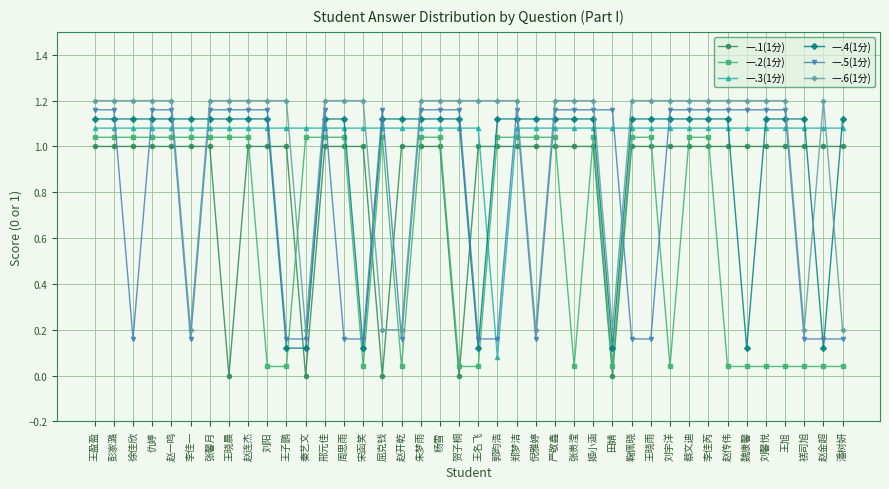

Reading left to right, list all the values displayed in this chart.

一.1(1分): 王盈盈=1.0	彭家潞=1.0	徐佳欣=1.0	仇婷=1.0	赵一鸣=1.0	李佳一=1.0	张馨月=1.0	王晓晨=0.0	赵连杰=1.0	刘阳=1.0	王子鹏=1.0	秦艺文=0.0	邢元佳=1.0	周思雨=1.0	宋函笑=1.0	屈克钱=0.0	赵开乾=1.0	朱梦雨=1.0	杨雪=1.0	贺子桐=0.0	王名飞=1.0	郭昀浩=1.0	郑梦洁=1.0	倪雅婷=1.0	严敬鑫=1.0	张贵滢=1.0	姬小涵=1.0	田婧=0.0	鞠佩晓=1.0	王晓雨=1.0	刘宇洋=1.0	蔡文迪=1.0	李佳芮=1.0	赵传伟=1.0	魏康馨=1.0	刘馨悦=1.0	王旭=1.0	禚司旭=1.0	赵金超=1.0	潘树妍=1.0
一.2(1分): 王盈盈=1.0	彭家潞=1.0	徐佳欣=1.0	仇婷=1.0	赵一鸣=1.0	李佳一=1.0	张馨月=1.0	王晓晨=1.0	赵连杰=1.0	刘阳=0.0	王子鹏=0.0	秦艺文=1.0	邢元佳=1.0	周思雨=1.0	宋函笑=0.0	屈克钱=1.0	赵开乾=0.0	朱梦雨=1.0	杨雪=1.0	贺子桐=0.0	王名飞=0.0	郭昀浩=1.0	郑梦洁=1.0	倪雅婷=1.0	严敬鑫=1.0	张贵滢=0.0	姬小涵=1.0	田婧=0.0	鞠佩晓=1.0	王晓雨=1.0	刘宇洋=0.0	蔡文迪=1.0	李佳芮=1.0	赵传伟=0.0	魏康馨=0.0	刘馨悦=0.0	王旭=0.0	禚司旭=0.0	赵金超=0.0	潘树妍=0.0
一.3(1分): 王盈盈=1.1	彭家潞=1.1	徐佳欣=1.1	仇婷=1.1	赵一鸣=1.1	李佳一=1.1	张馨月=1.1	王晓晨=1.1	赵连杰=1.1	刘阳=1.1	王子鹏=1.1	秦艺文=1.1	邢元佳=1.1	周思雨=1.1	宋函笑=1.1	屈克钱=1.1	赵开乾=1.1	朱梦雨=1.1	杨雪=1.1	贺子桐=1.1	王名飞=1.1	郭昀浩=0.1	郑梦洁=1.1	倪雅婷=1.1	严敬鑫=1.1	张贵滢=1.1	姬小涵=1.1	田婧=1.1	鞠佩晓=1.1	王晓雨=1.1	刘宇洋=1.1	蔡文迪=1.1	李佳芮=1.1	赵传伟=1.1	魏康馨=1.1	刘馨悦=1.1	王旭=1.1	禚司旭=1.1	赵金超=1.1	潘树妍=1.1
一.4(1分): 王盈盈=1.1	彭家潞=1.1	徐佳欣=1.1	仇婷=1.1	赵一鸣=1.1	李佳一=1.1	张馨月=1.1	王晓晨=1.1	赵连杰=1.1	刘阳=1.1	王子鹏=0.1	秦艺文=0.1	邢元佳=1.1	周思雨=1.1	宋函笑=0.1	屈克钱=1.1	赵开乾=1.1	朱梦雨=1.1	杨雪=1.1	贺子桐=1.1	王名飞=0.1	郭昀浩=1.1	郑梦洁=1.1	倪雅婷=1.1	严敬鑫=1.1	张贵滢=1.1	姬小涵=1.1	田婧=0.1	鞠佩晓=1.1	王晓雨=1.1	刘宇洋=1.1	蔡文迪=1.1	李佳芮=1.1	赵传伟=1.1	魏康馨=0.1	刘馨悦=1.1	王旭=1.1	禚司旭=1.1	赵金超=0.1	潘树妍=1.1
一.5(1分): 王盈盈=1.2	彭家潞=1.2	徐佳欣=0.2	仇婷=1.2	赵一鸣=1.2	李佳一=0.2	张馨月=1.2	王晓晨=1.2	赵连杰=1.2	刘阳=1.2	王子鹏=0.2	秦艺文=0.2	邢元佳=1.2	周思雨=0.2	宋函笑=0.2	屈克钱=1.2	赵开乾=0.2	朱梦雨=1.2	杨雪=1.2	贺子桐=1.2	王名飞=0.2	郭昀浩=0.2	郑梦洁=1.2	倪雅婷=0.2	严敬鑫=1.2	张贵滢=1.2	姬小涵=1.2	田婧=1.2	鞠佩晓=0.2	王晓雨=0.2	刘宇洋=1.2	蔡文迪=1.2	李佳芮=1.2	赵传伟=1.2	魏康馨=1.2	刘馨悦=1.2	王旭=1.2	禚司旭=0.2	赵金超=0.2	潘树妍=0.2
一.6(1分): 王盈盈=1.2	彭家潞=1.2	徐佳欣=1.2	仇婷=1.2	赵一鸣=1.2	李佳一=0.2	张馨月=1.2	王晓晨=1.2	赵连杰=1.2	刘阳=1.2	王子鹏=1.2	秦艺文=0.2	邢元佳=1.2	周思雨=1.2	宋函笑=1.2	屈克钱=0.2	赵开乾=0.2	朱梦雨=1.2	杨雪=1.2	贺子桐=1.2	王名飞=1.2	郭昀浩=1.2	郑梦洁=1.2	倪雅婷=0.2	严敬鑫=1.2	张贵滢=1.2	姬小涵=1.2	田婧=0.2	鞠佩晓=1.2	王晓雨=1.2	刘宇洋=1.2	蔡文迪=1.2	李佳芮=1.2	赵传伟=1.2	魏康馨=1.2	刘馨悦=1.2	王旭=1.2	禚司旭=0.2	赵金超=1.2	潘树妍=0.2